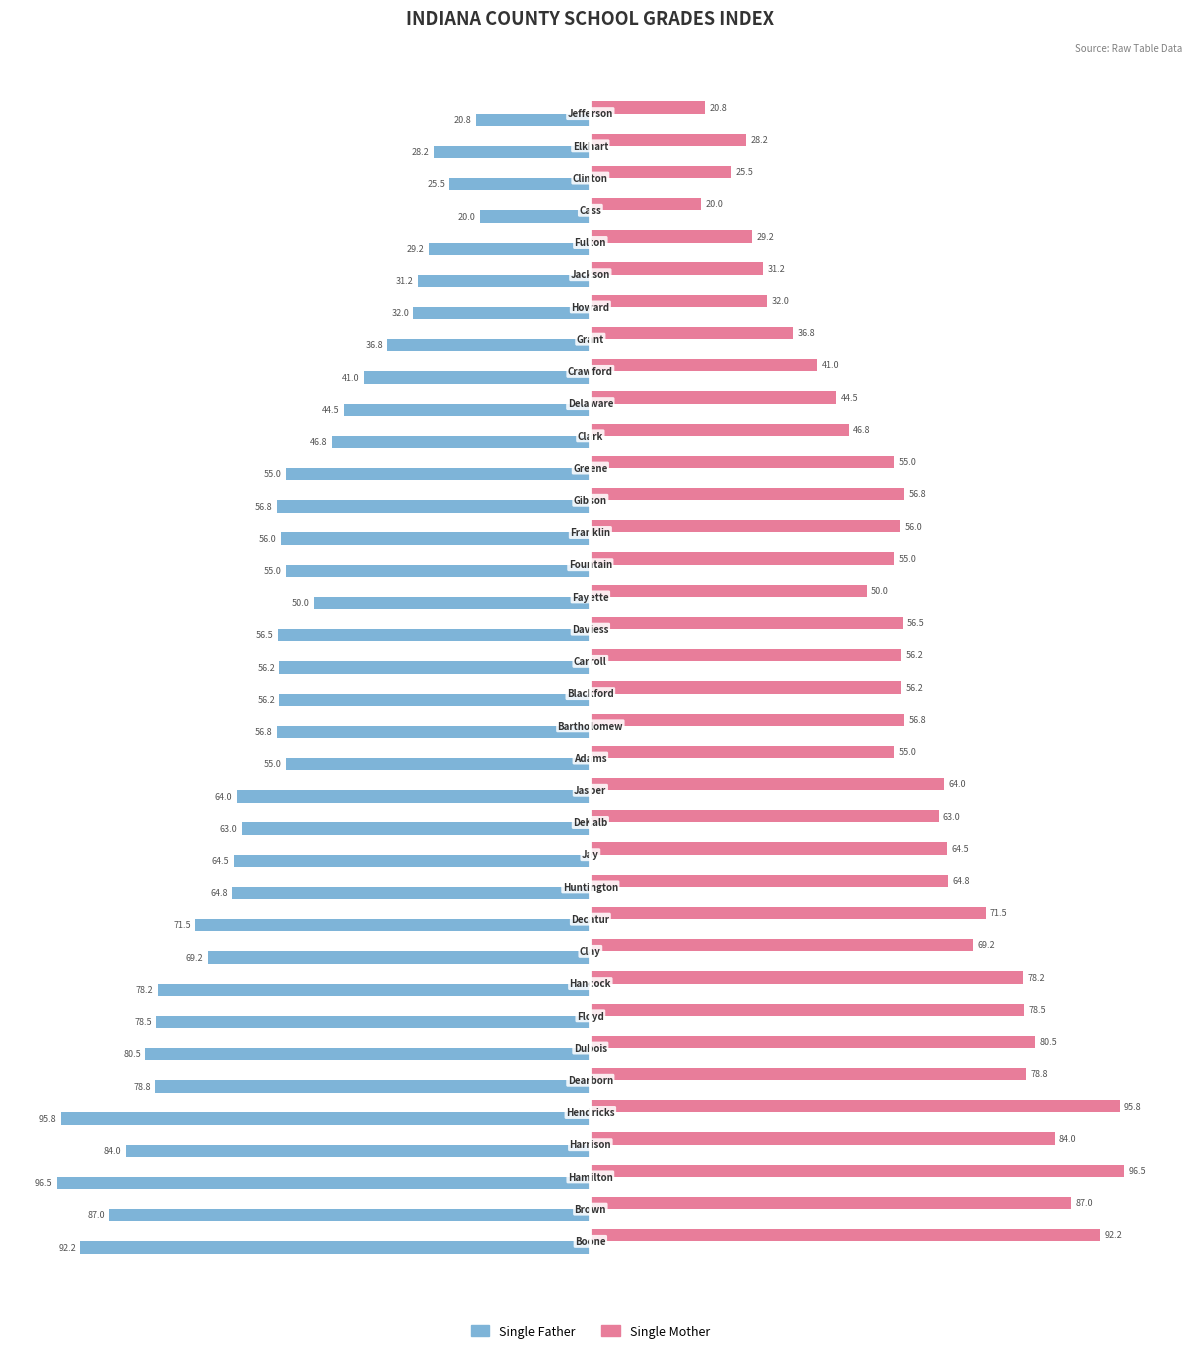

Rank the series by their average value, from lowest to highest.

Single Father, Single Mother